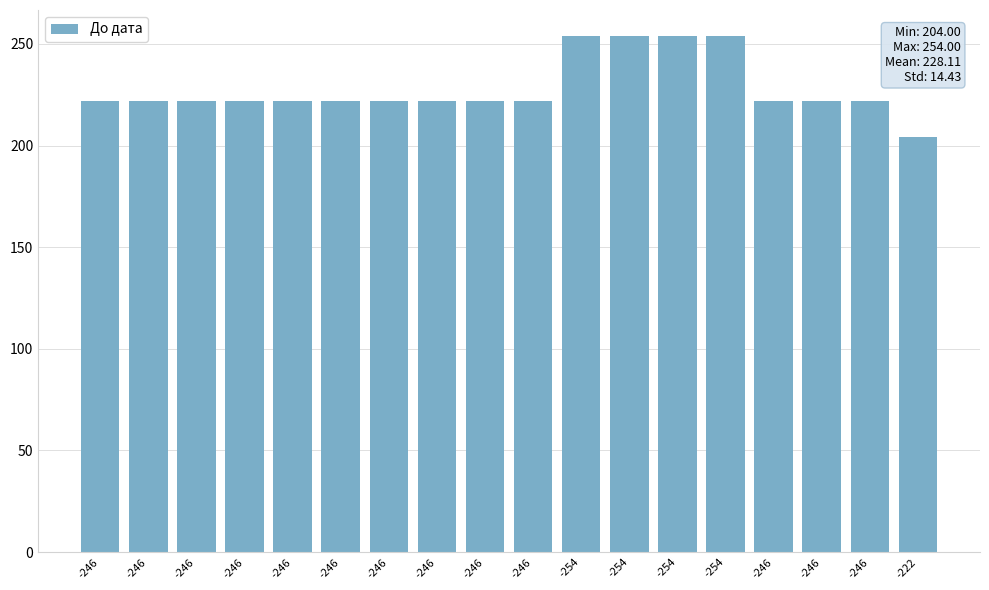

How many values are below 222?

1